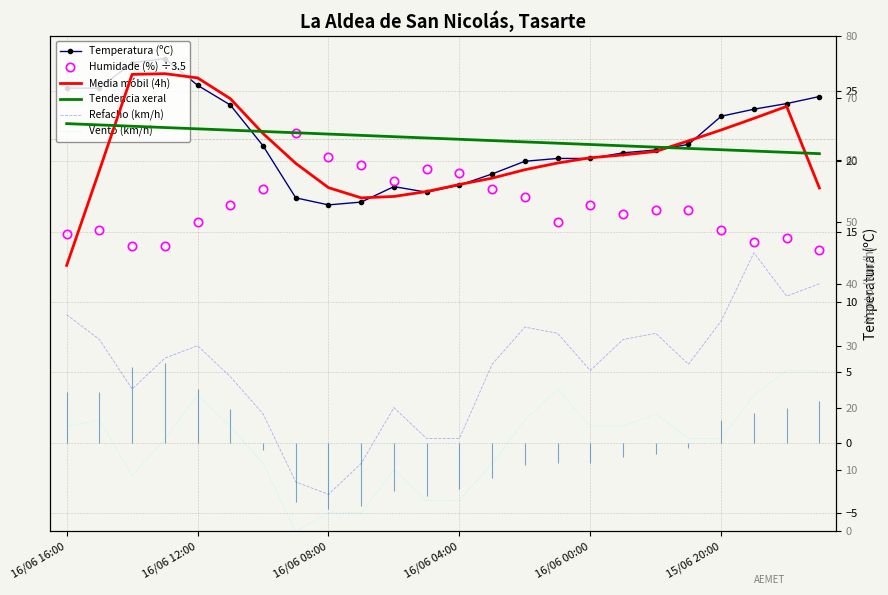

The value of Humidade (%) ÷3.5 at 16/06 08:00 is 9.4. True or false?

False